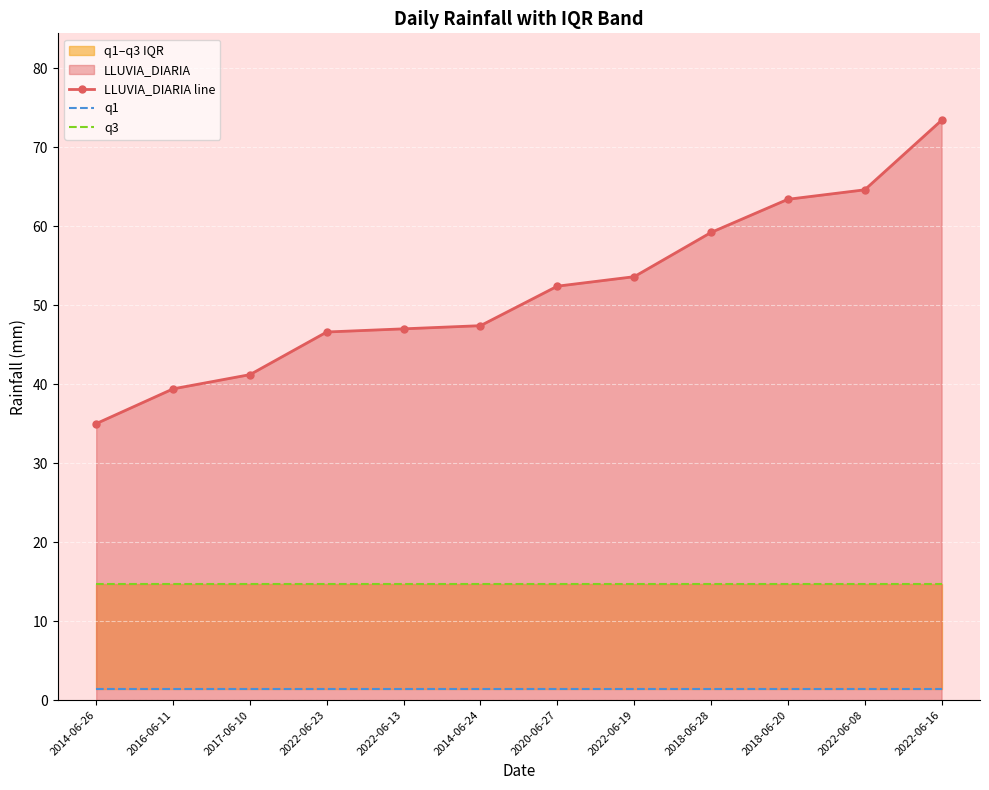

What is the total value across all series at 2022-06-19?

69.7